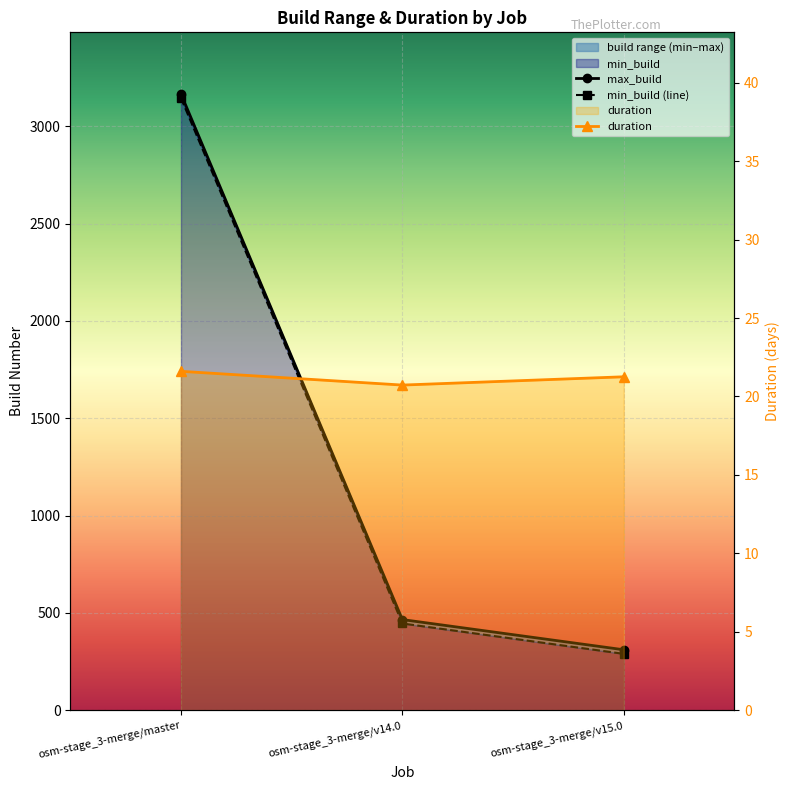

At which label is duration closest to 21?

osm-stage_3-merge/v15.0